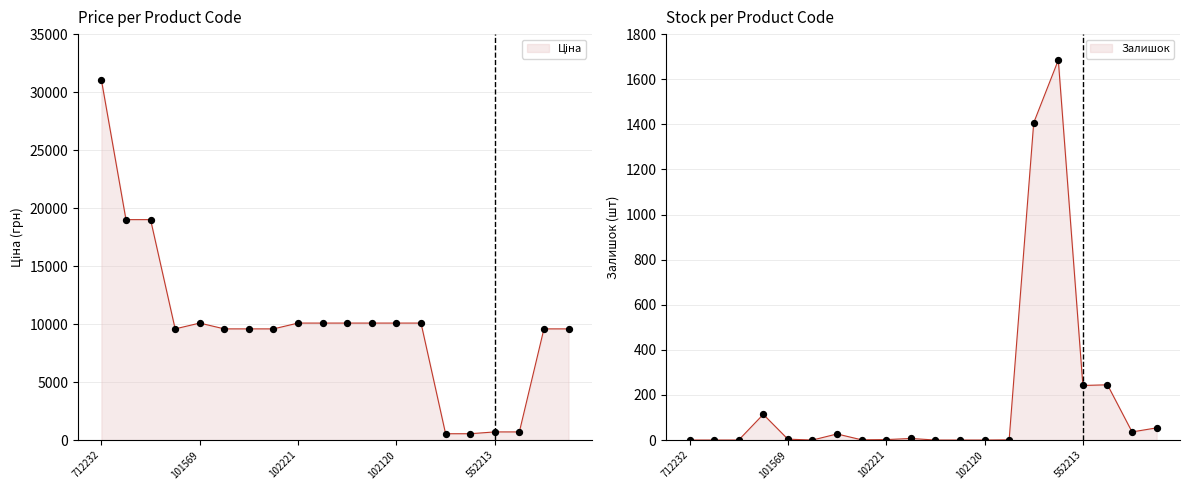

Which series has the largest total across all categories?

Ціна